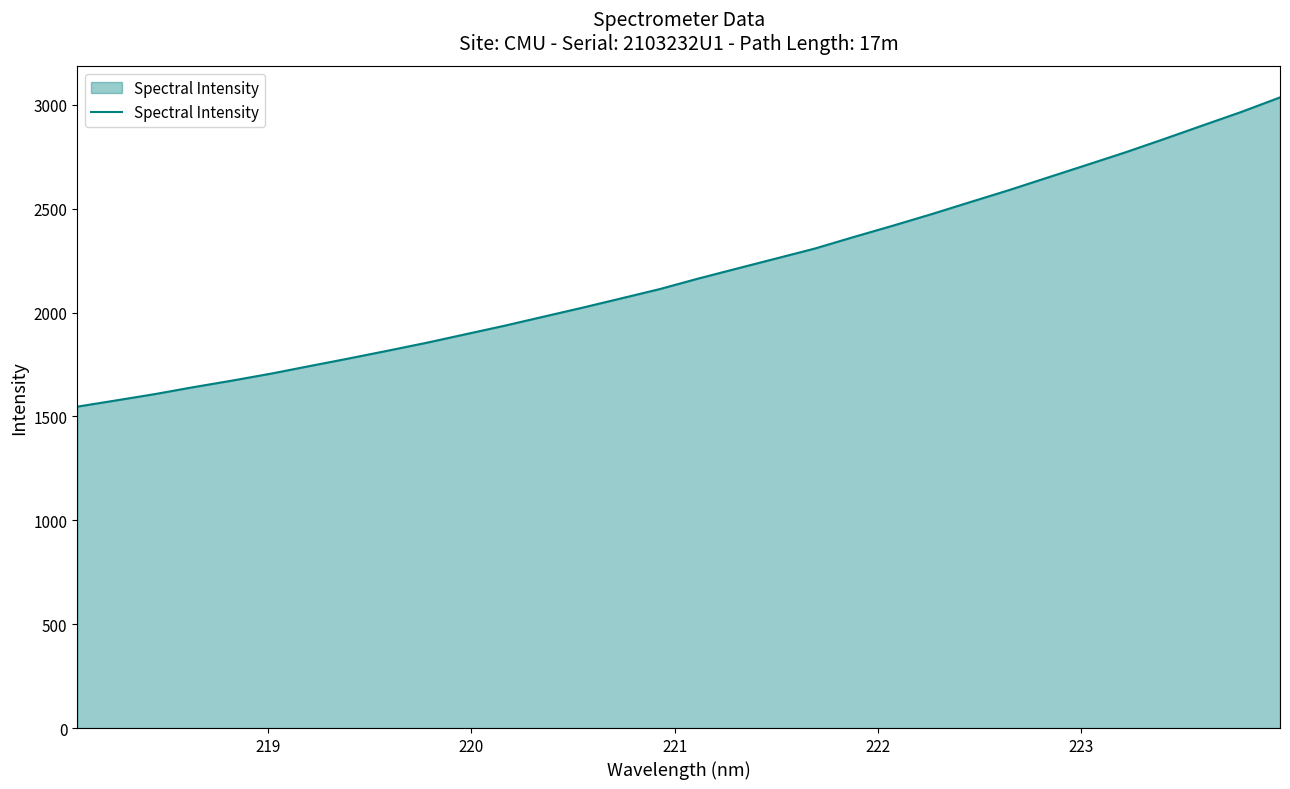

What is the greatest value displayed?

3035.5